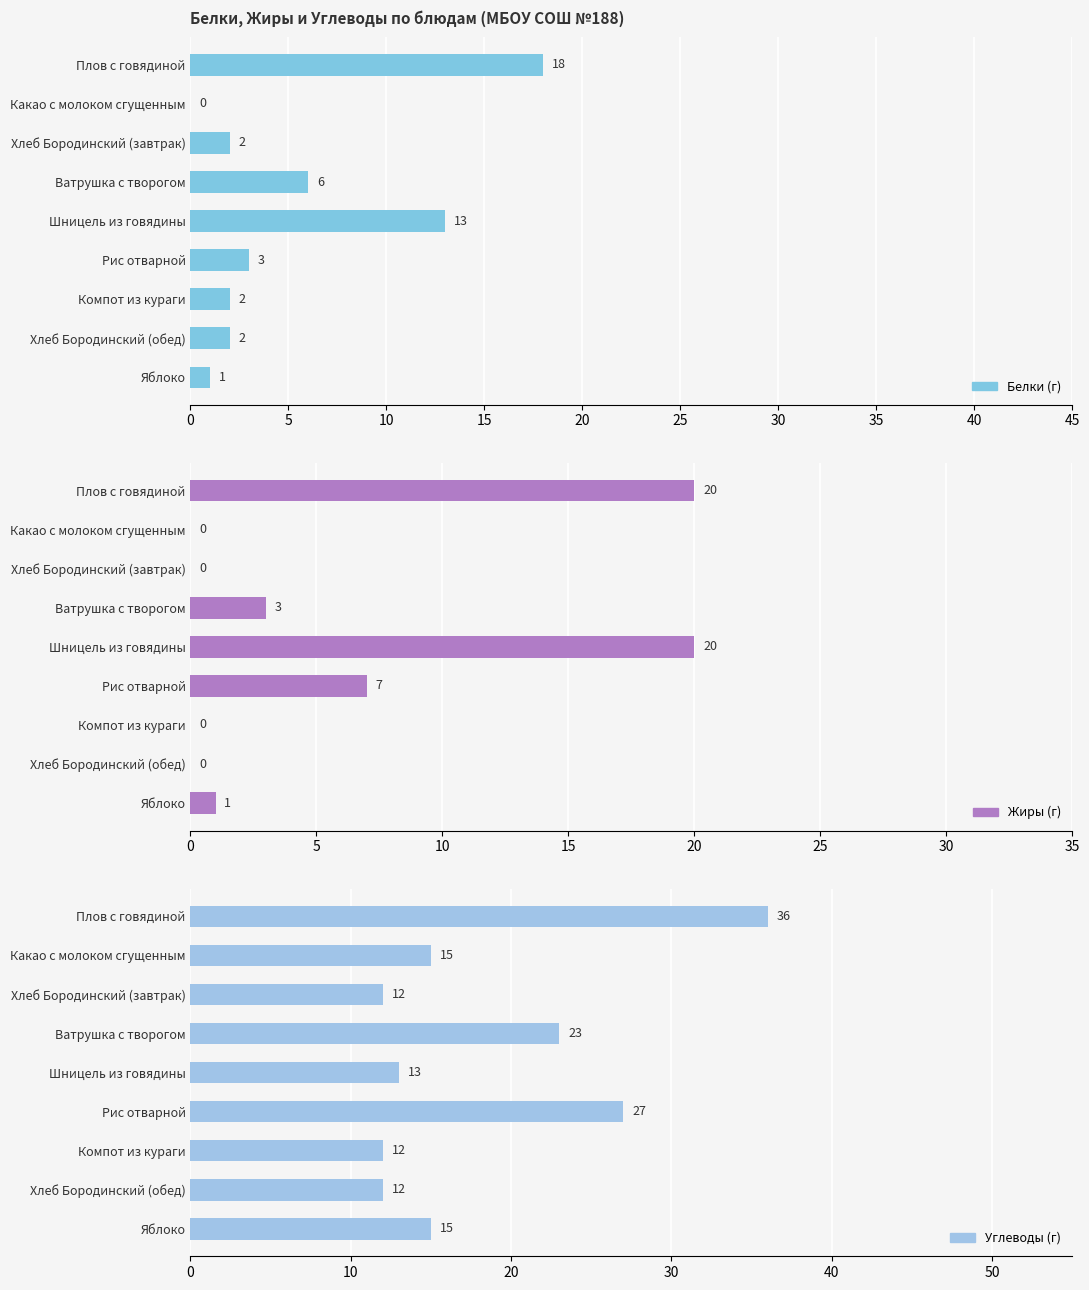

What is the maximum value for Белки?

18